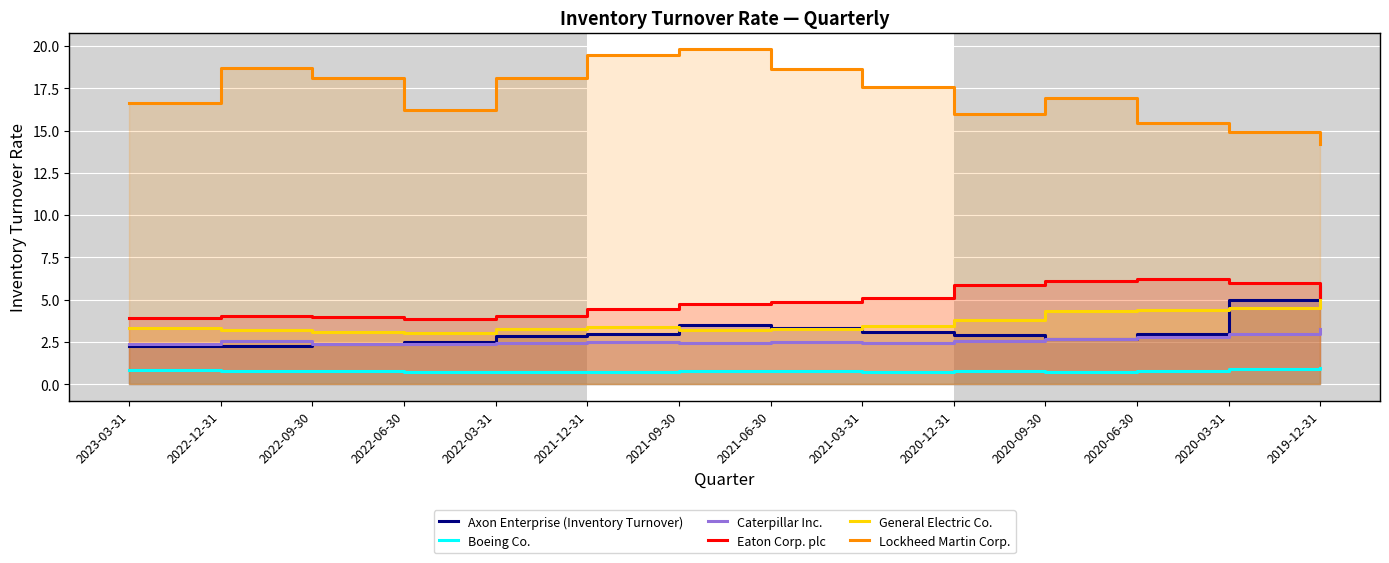

Between 2020-12-31 and 2019-12-31, which is larger?

2019-12-31